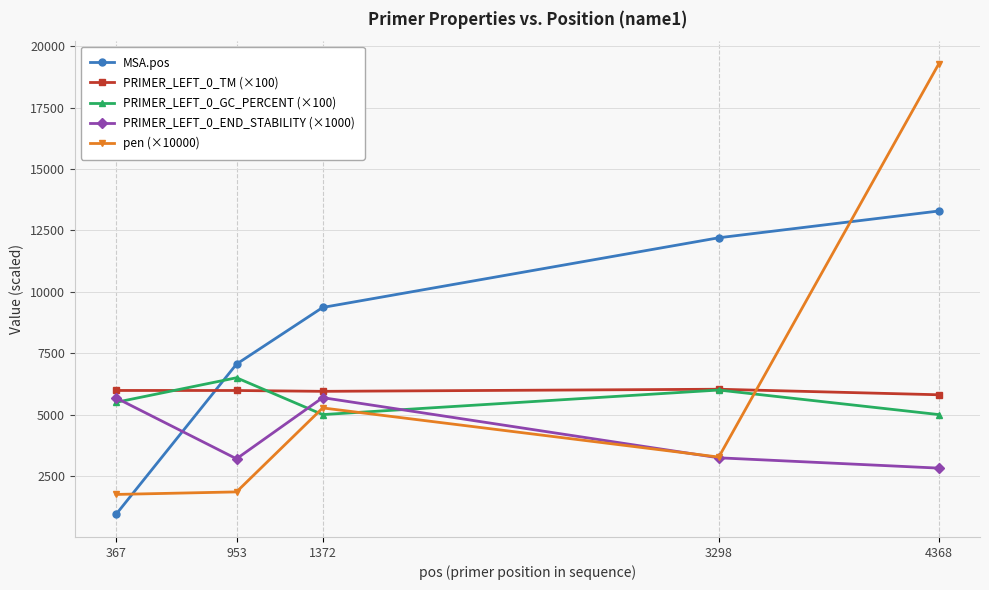

In PRIMER_LEFT_0_GC_PERCENT (×100), how many points are higher than both neighbors (excluding endpoints)?

2